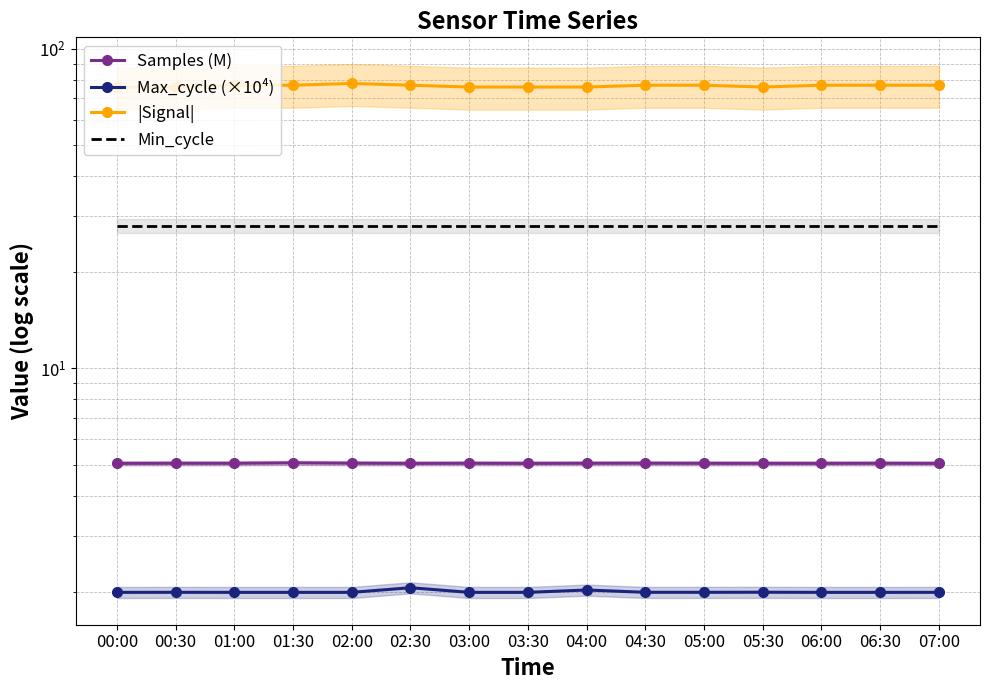

What is the sum of all Samples (M) values?

75.7